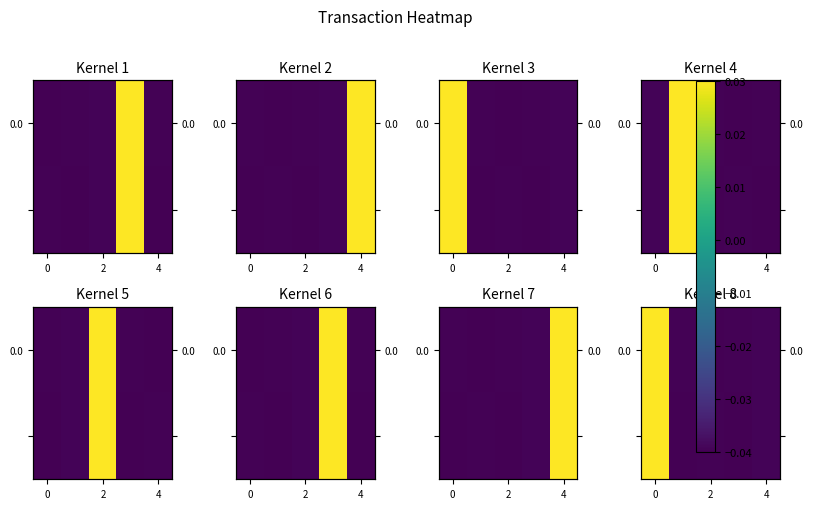

How many positive values does the row_0 series have?

1